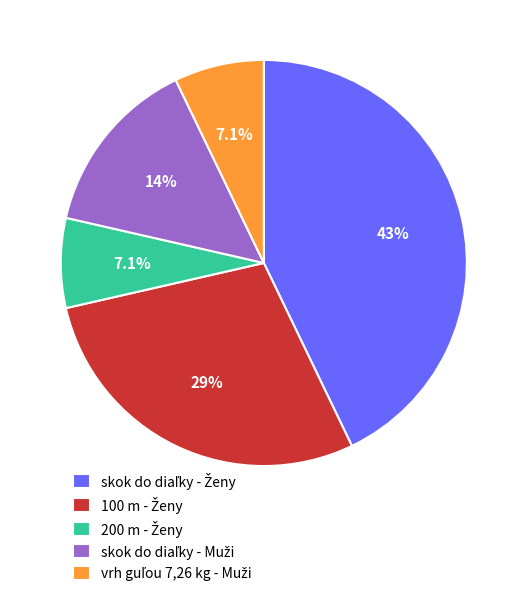

Is there any slice that represents more than half of the pie?

No